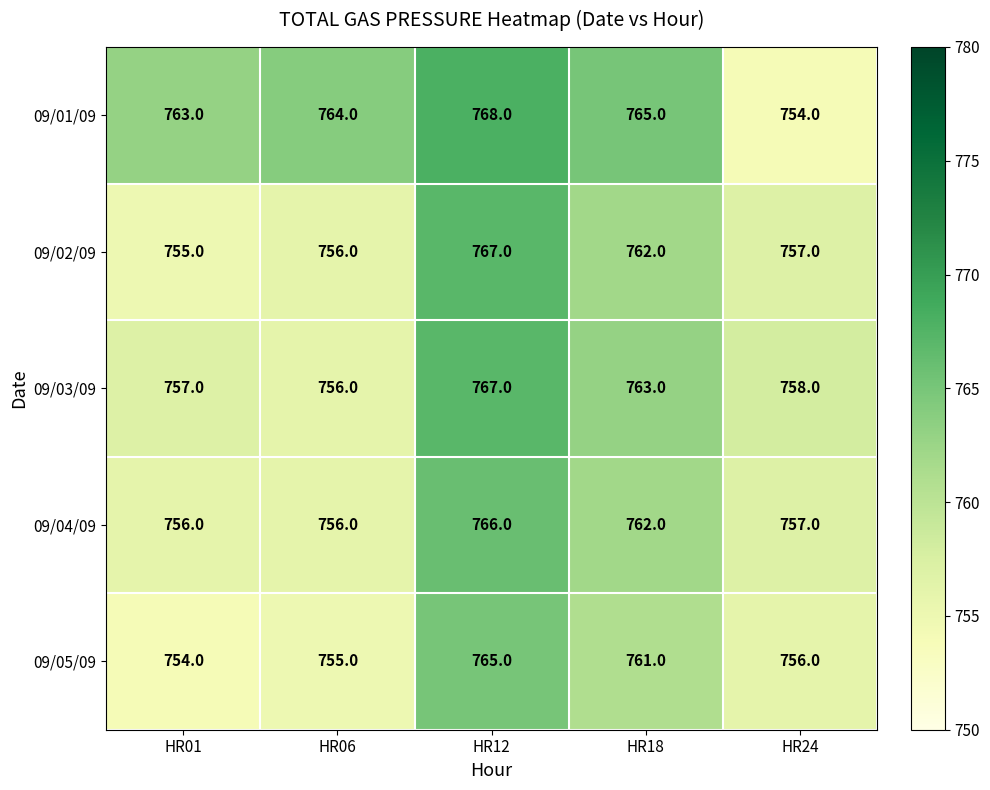

What is the total value across all series at HR18?

3813